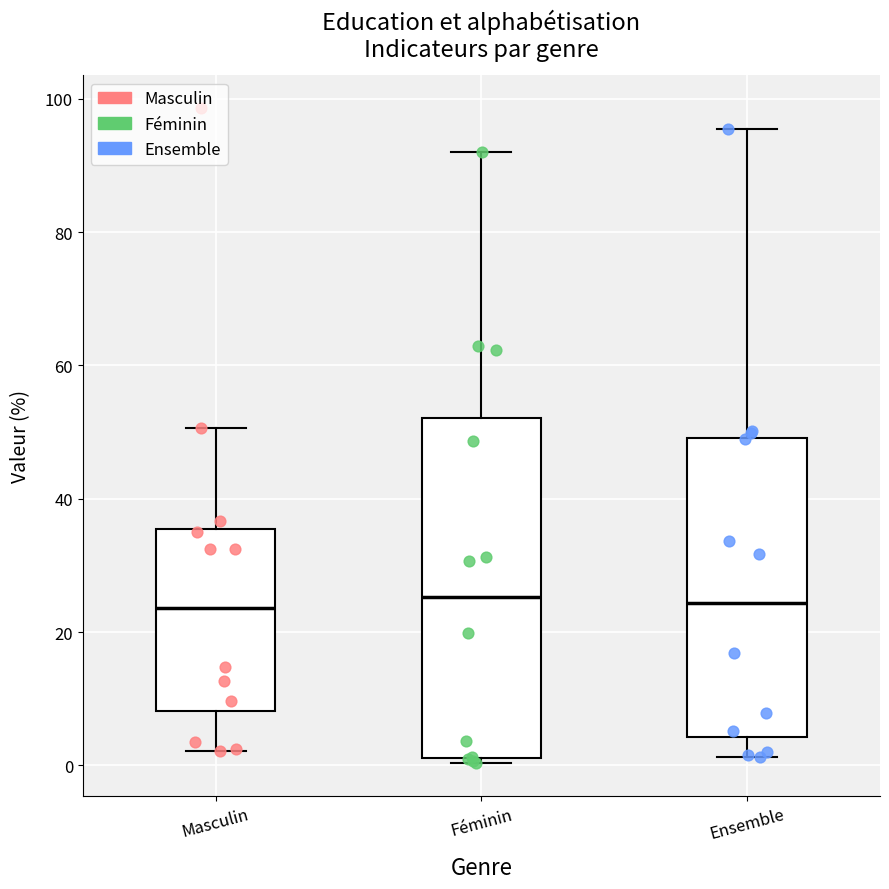

Reading left to right, transcribe this box plot: for each box, give where its median line is, the range the box spans, and where its two whiskers end, as read against the y-axis. The values are not printed on the chart, so give them approximately, as read against the axis.

Masculin: median 24, box 8 to 36, whiskers 2 to 50
Féminin: median 26, box 2 to 52, whiskers 0 to 92
Ensemble: median 24, box 4 to 50, whiskers 2 to 96